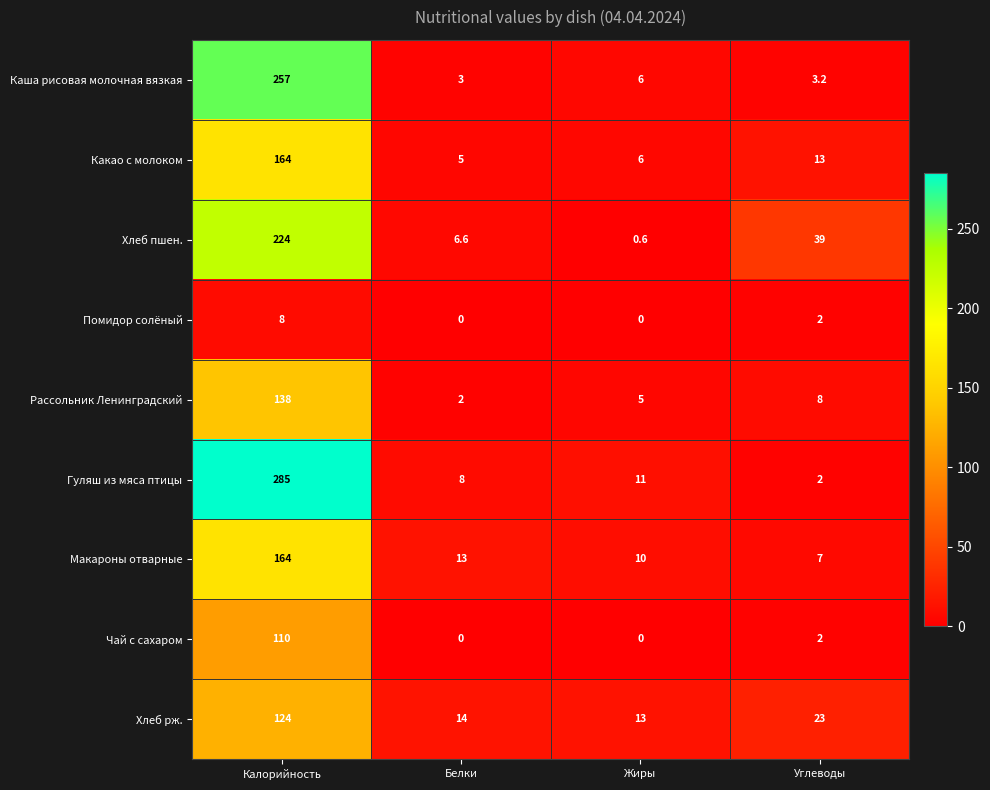

What is the difference between the Хлеб пшен. values at Калорийность and Жиры?

223.4